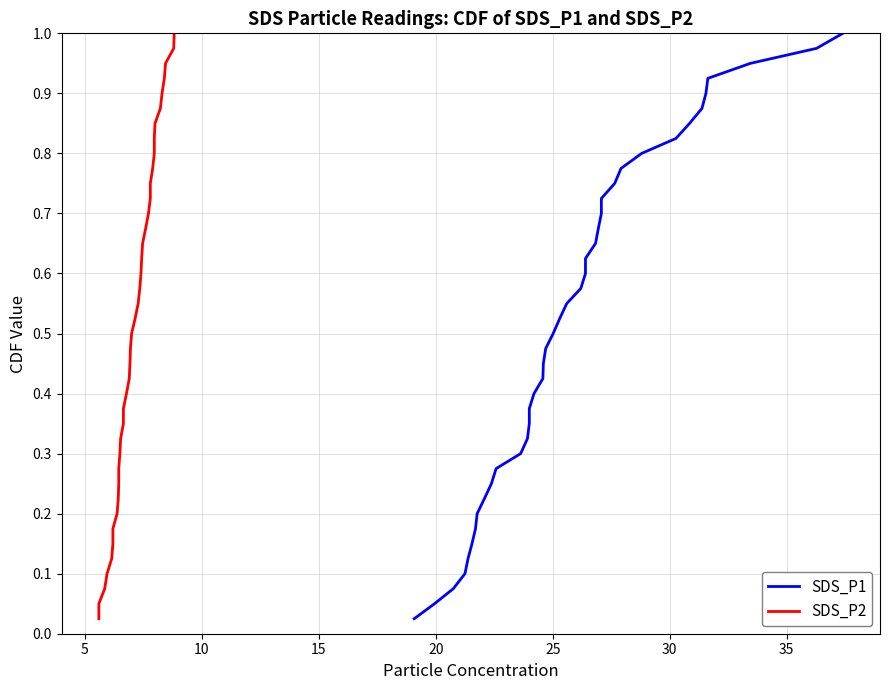

How many lines are shown in the chart?

2